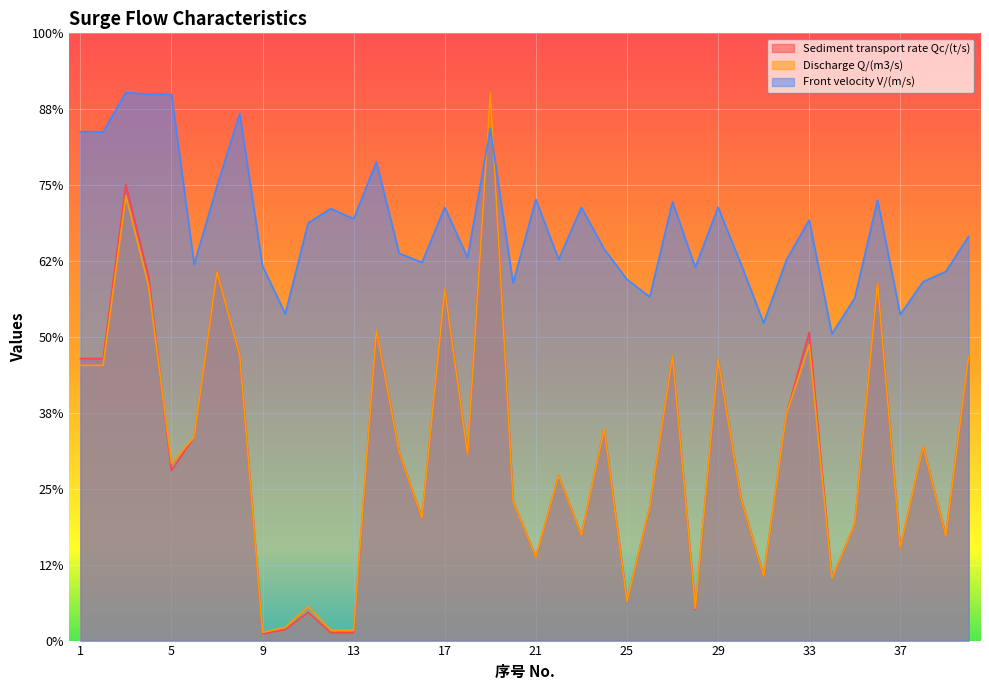

What is the average value of the Front velocity V/(m/s) series?

490.9